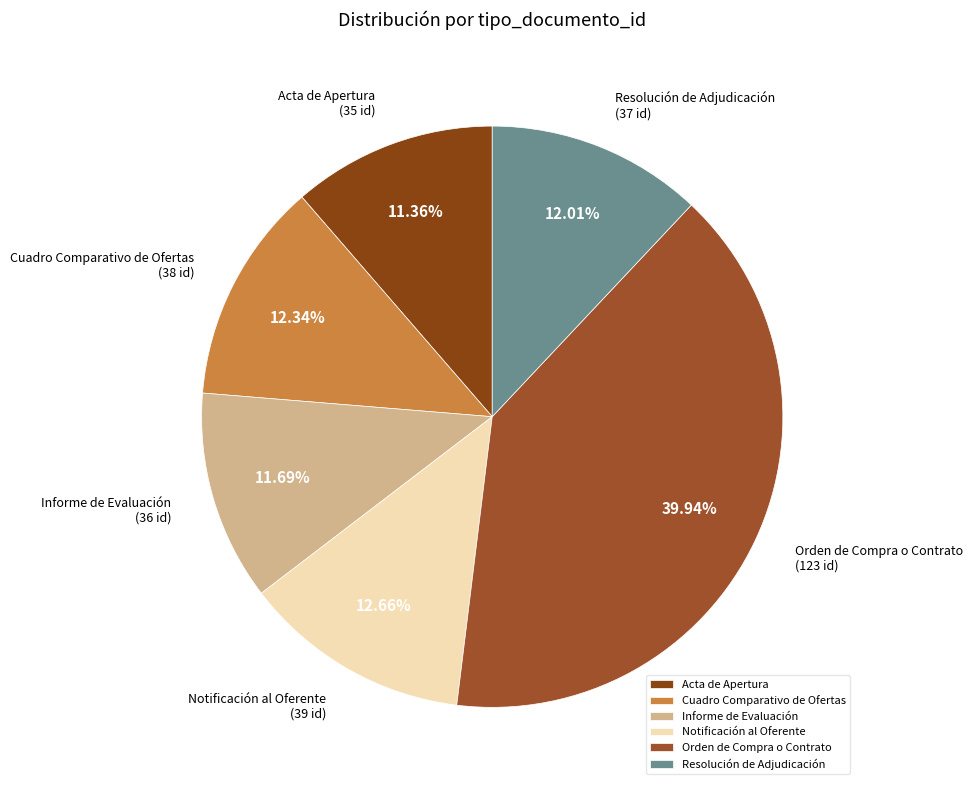

Which has a higher value, Orden de Compra o Contrato or Cuadro Comparativo de Ofertas?

Orden de Compra o Contrato